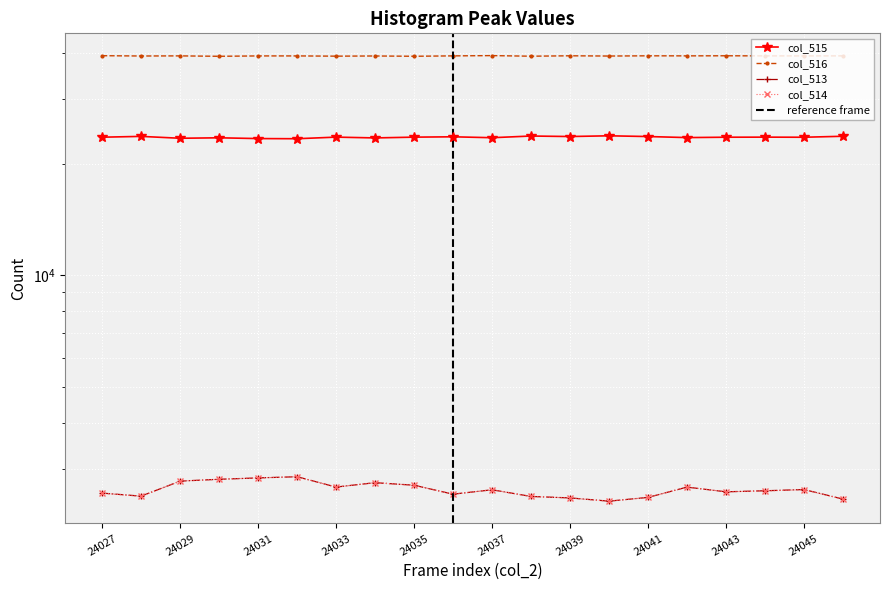

At how many categories does at least one series exceed 15416?

20